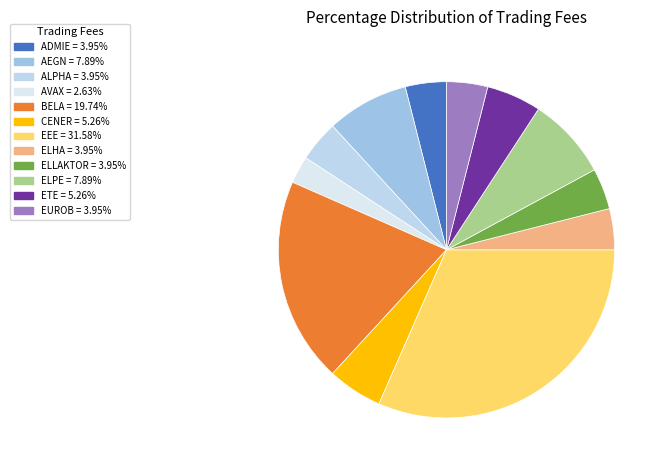

Which category has the biggest portion of the pie?

EEE